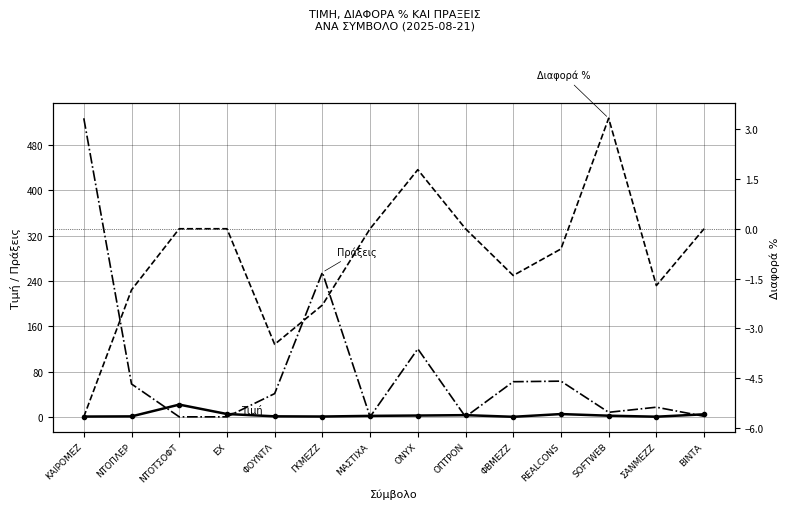

True or false: Διαφορά % and Πράξεις intersect in this chart.

False